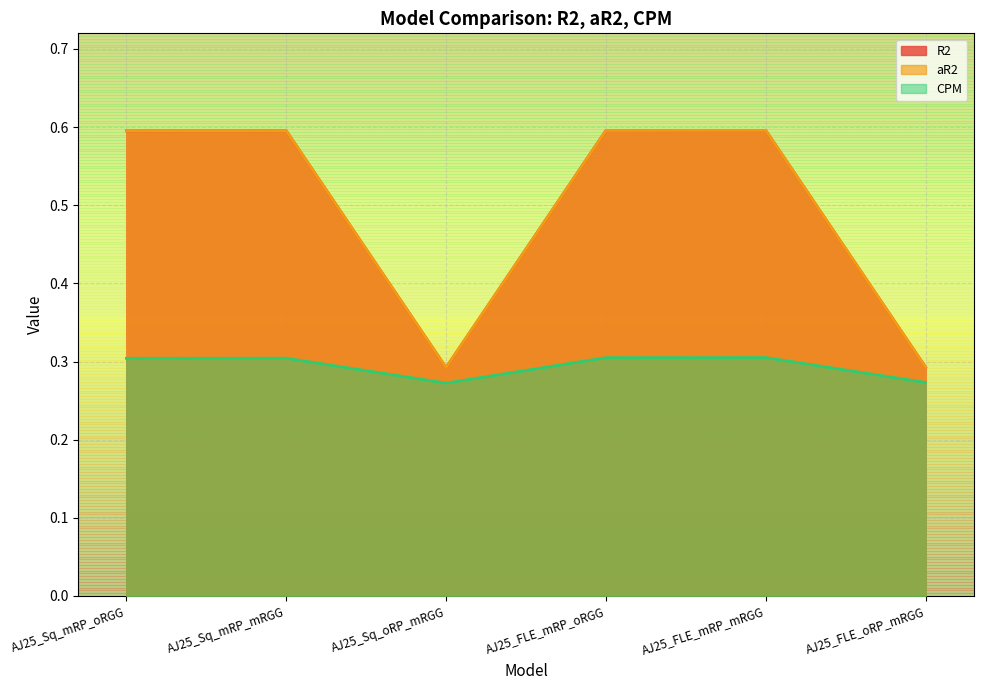

Reading right to left, list all the values displayed in this chart.

R2: 0.3	0.6	0.6	0.3	0.6	0.6
aR2: 0.3	0.6	0.6	0.3	0.6	0.6
CPM: 0.3	0.3	0.3	0.3	0.3	0.3